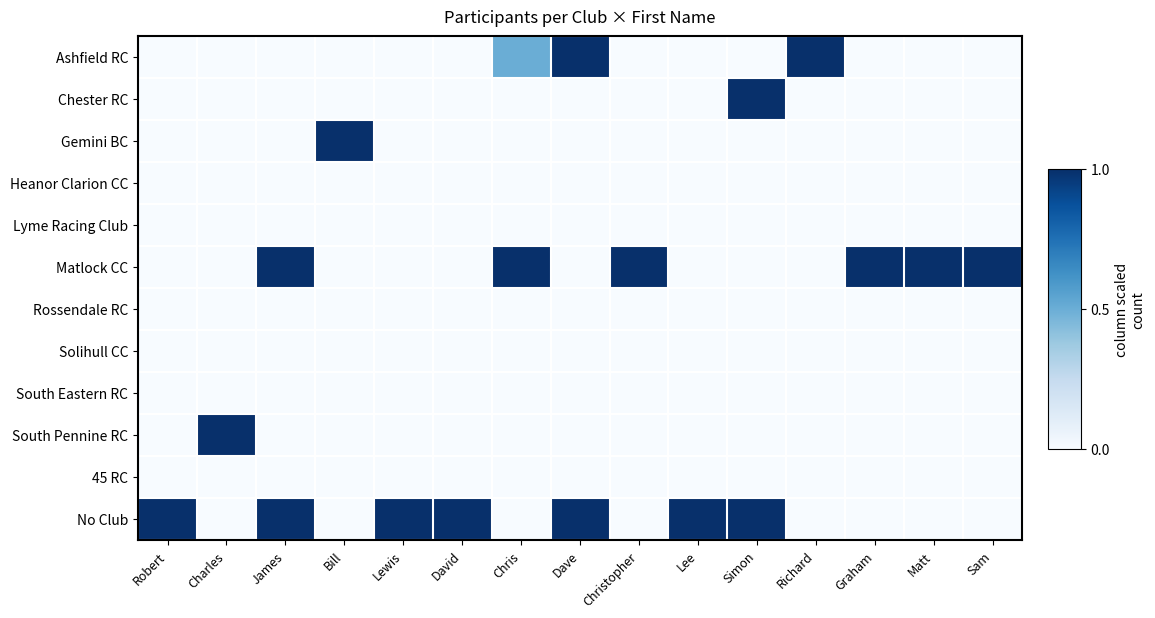

At which category does the chart reach its peak across all series?

Dave